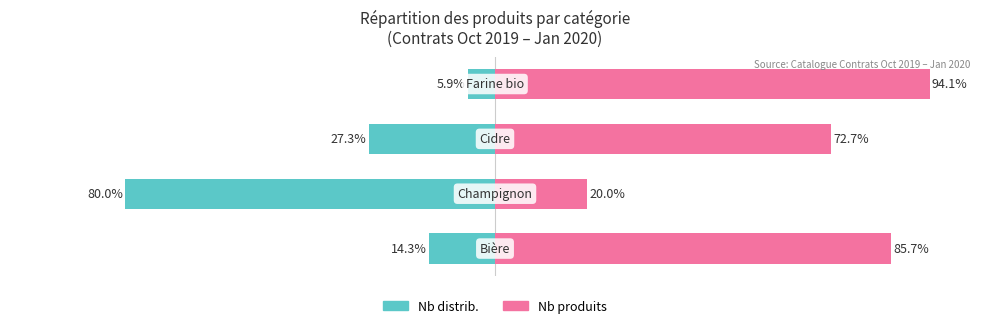

What are all the series names shown in the legend?

Nb distrib., Nb produits